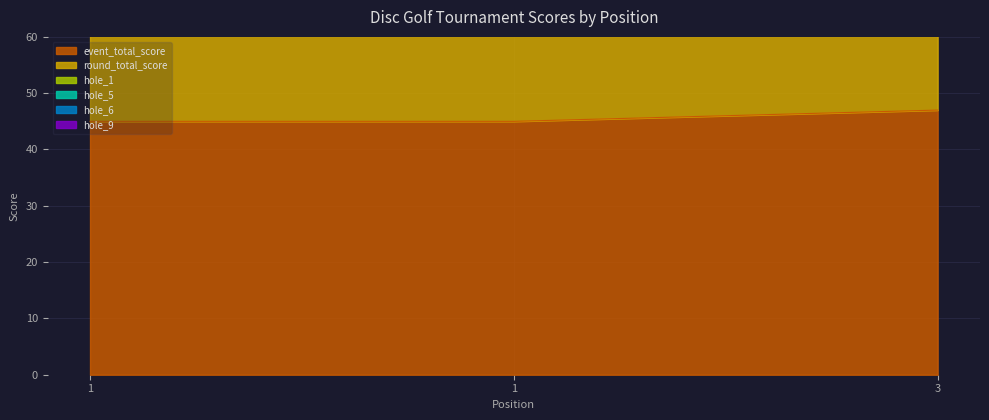

How many data points in hole_6 are less than 3?

1